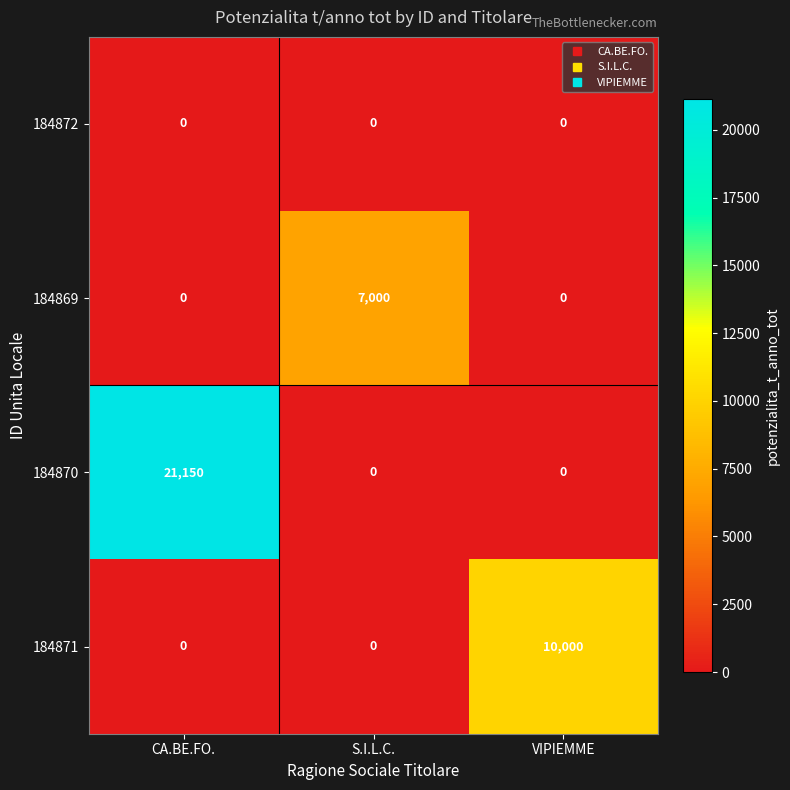

Which label corresponds to the largest value in the chart?

CA.BE.FO.